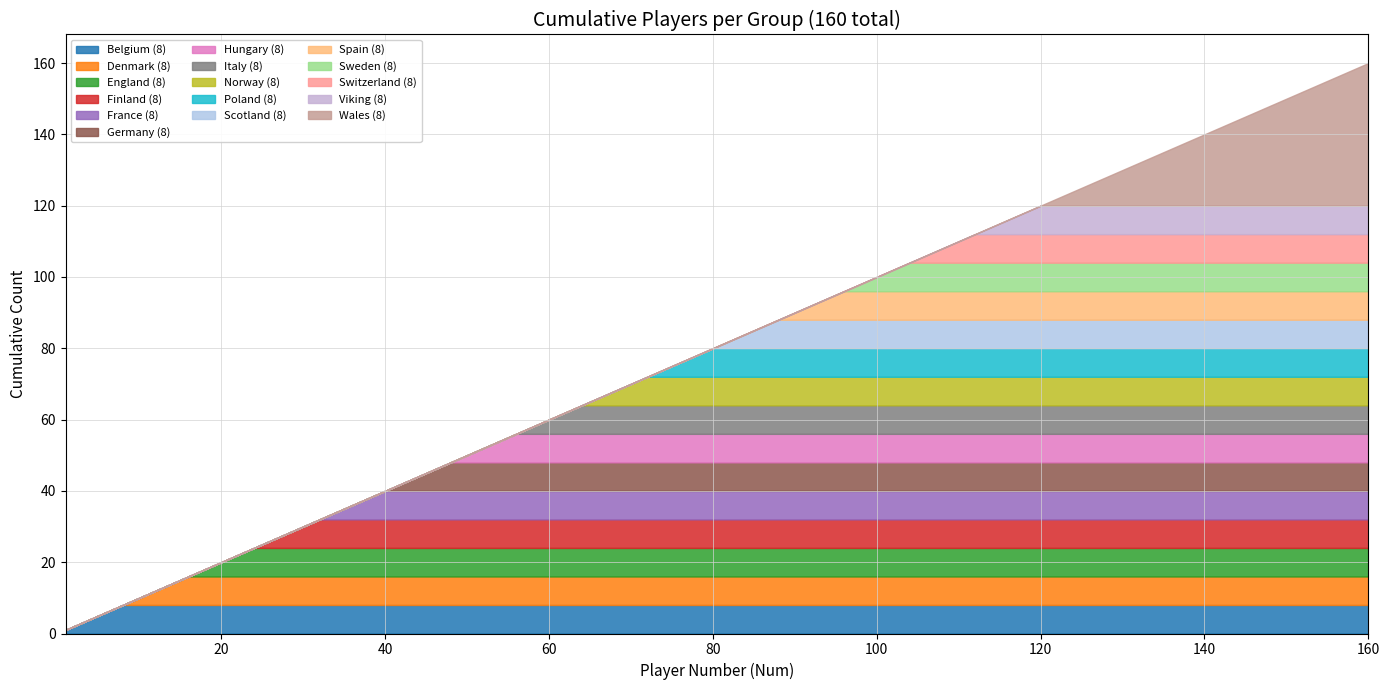

True or false: England and Finland intersect in this chart.

False